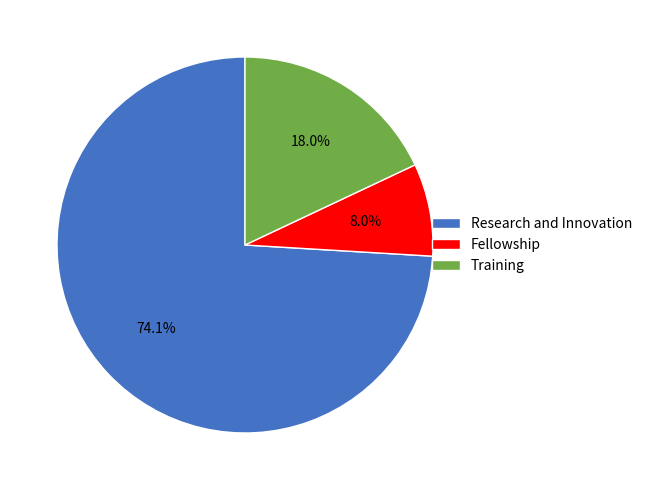

How many segments does this pie chart have?

3